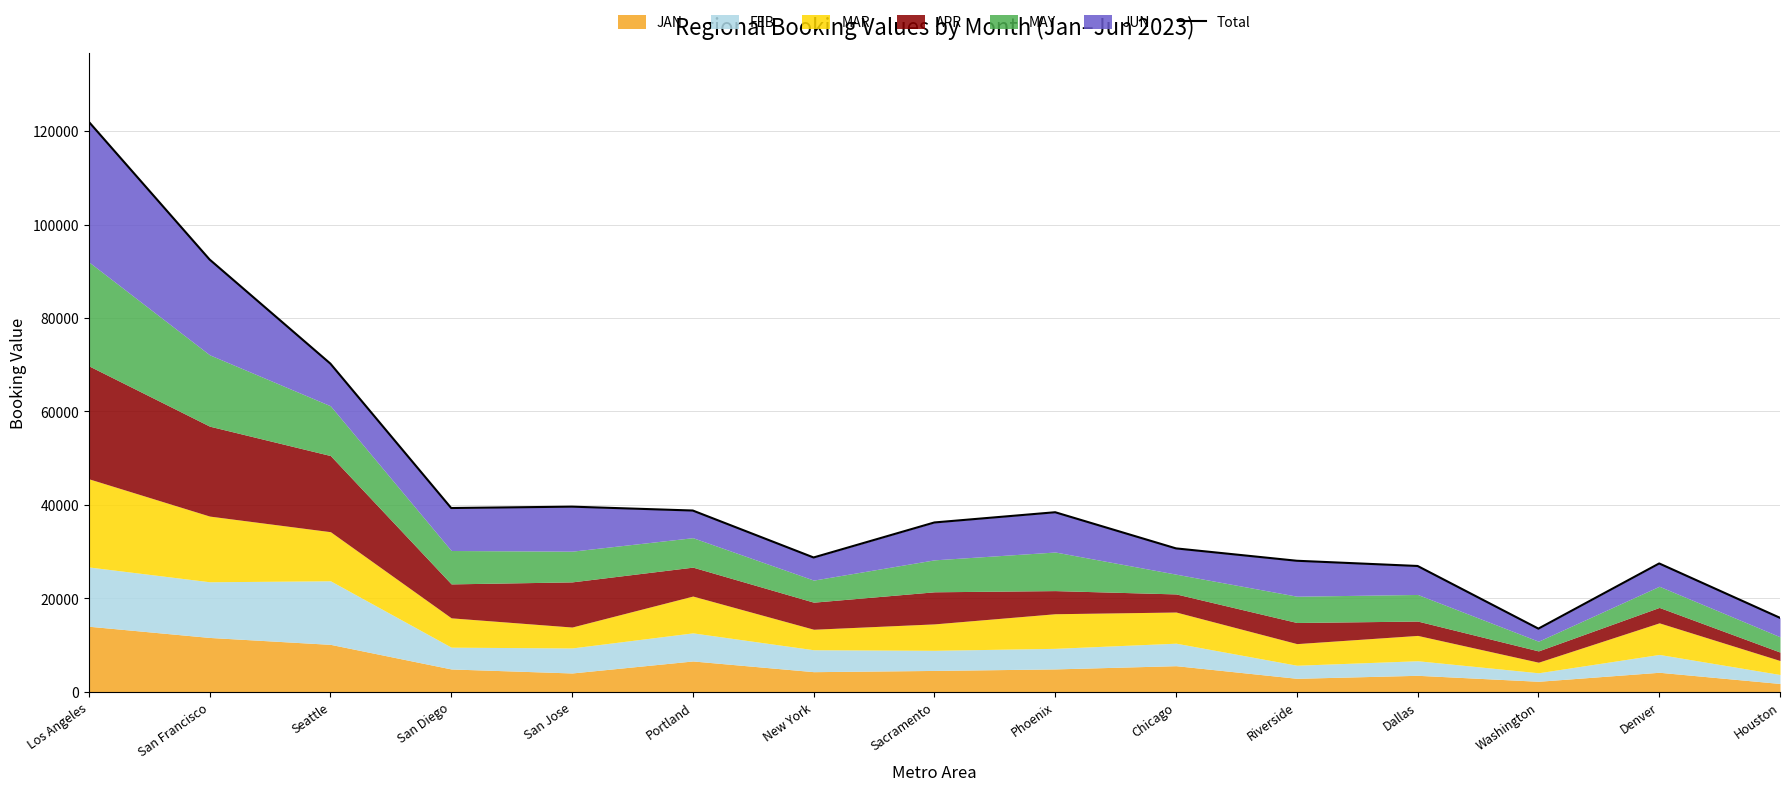

What is the difference between the values at Portland and Phoenix?

366.1